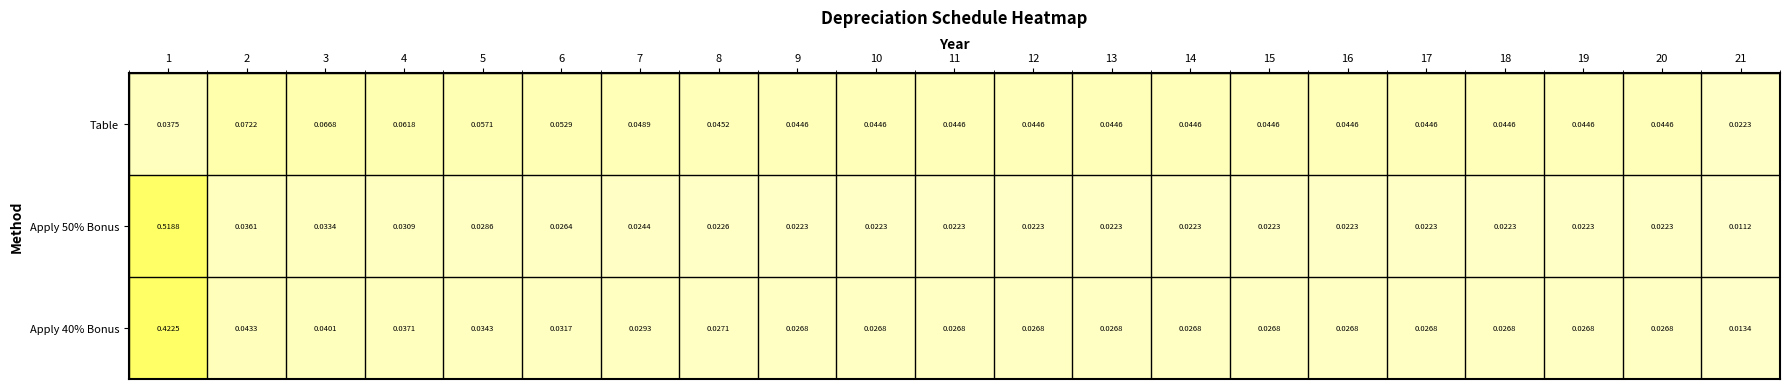

Is the value of Apply 50% Bonus at 19 greater than the value of Table at 11?

No